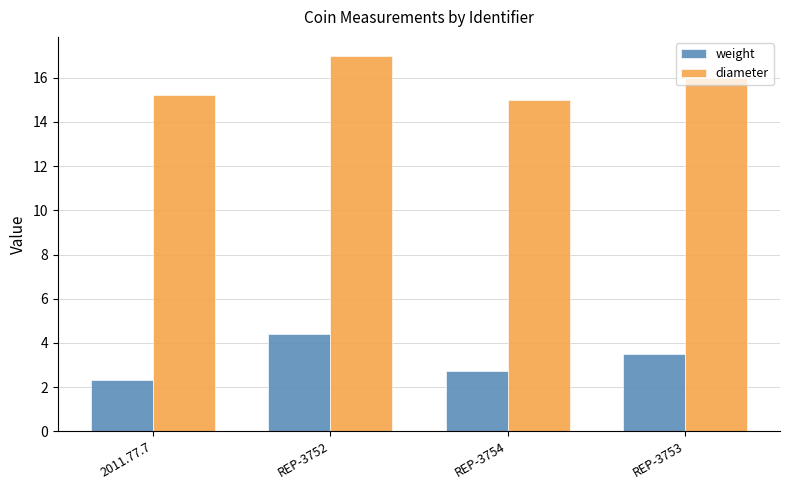

What is the label of the 1st bar from the right?

REP-3753